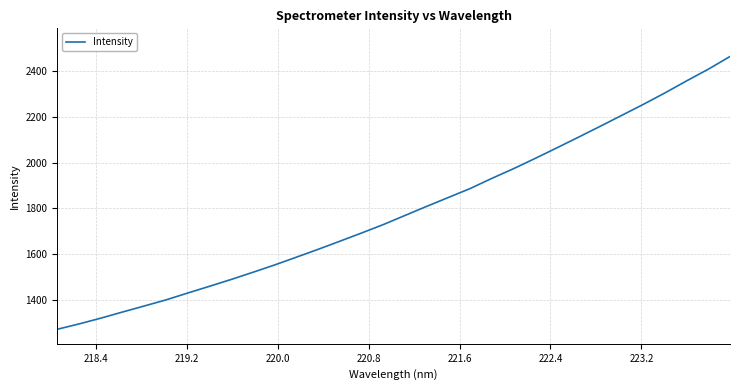

What is the minimum value shown in the chart?

1271.0